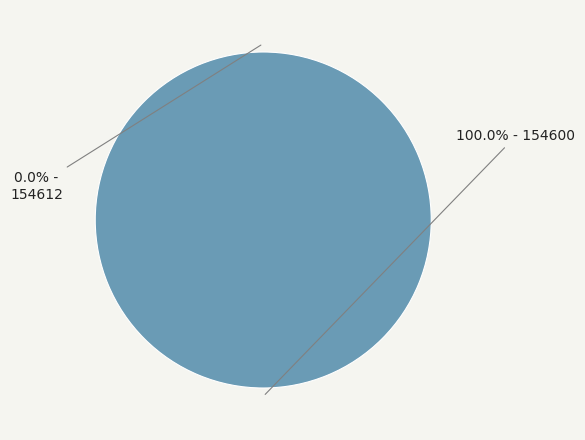

How many segments does this pie chart have?

2